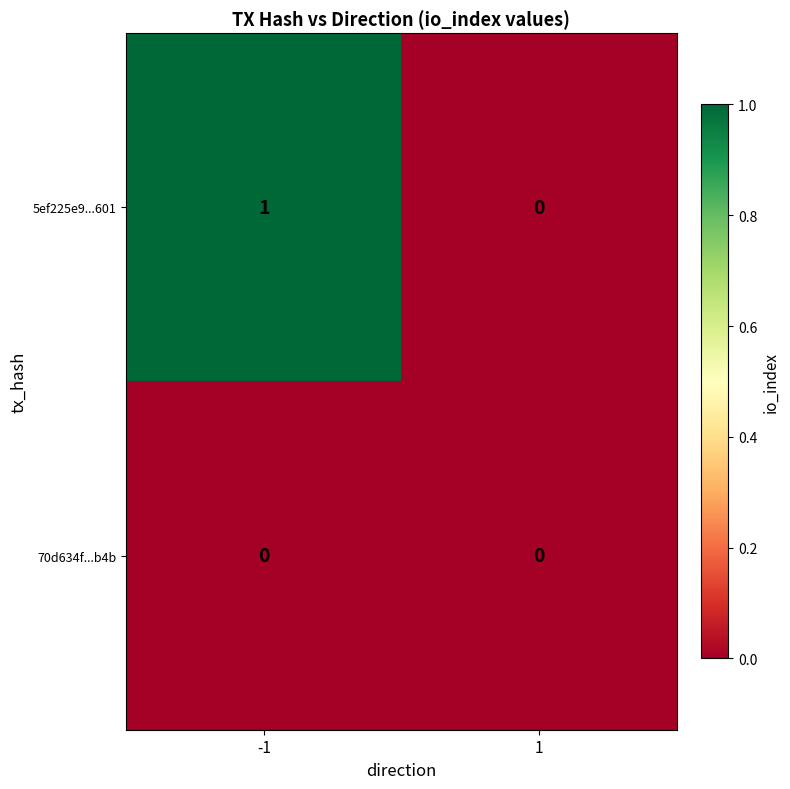

Which series has the largest range (max minus min)?

5ef225e9...601